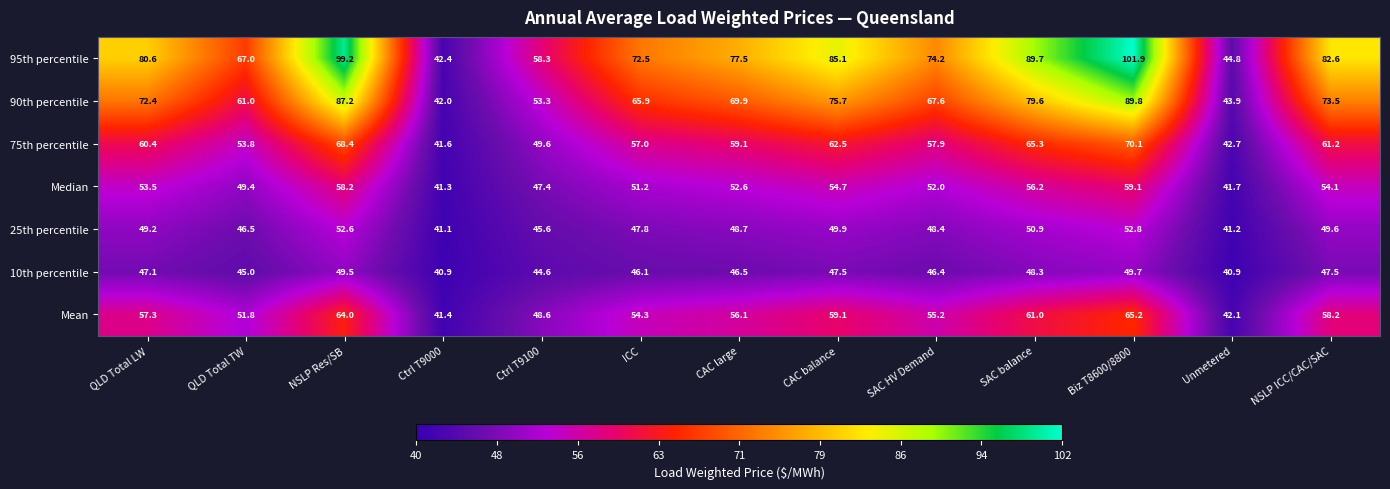

At Ctrl T9000, list the series in order from smallest to largest.

10th percentile, 25th percentile, Median, Mean, 75th percentile, 90th percentile, 95th percentile